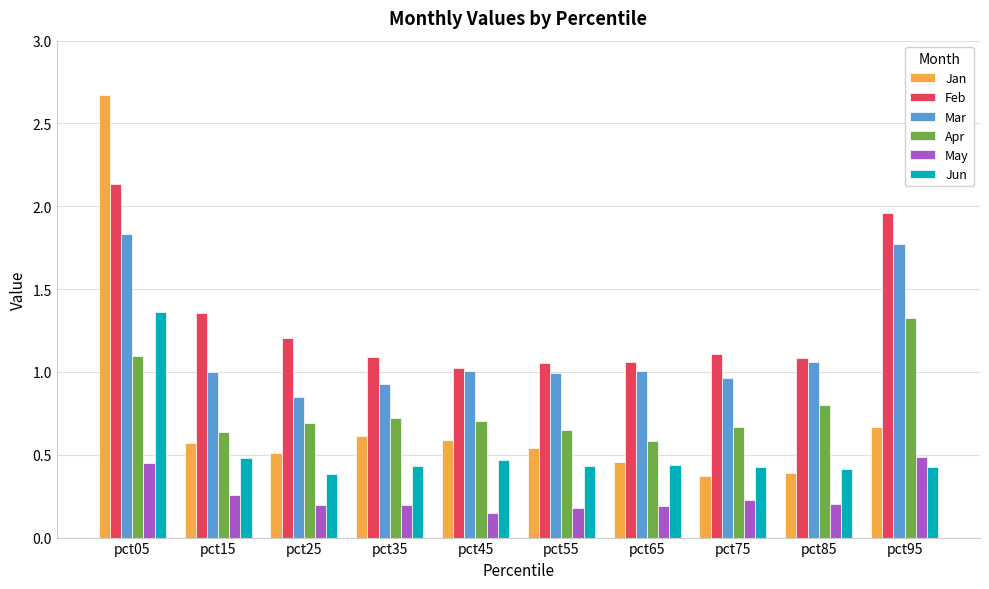

Which series has the largest total across all categories?

Feb